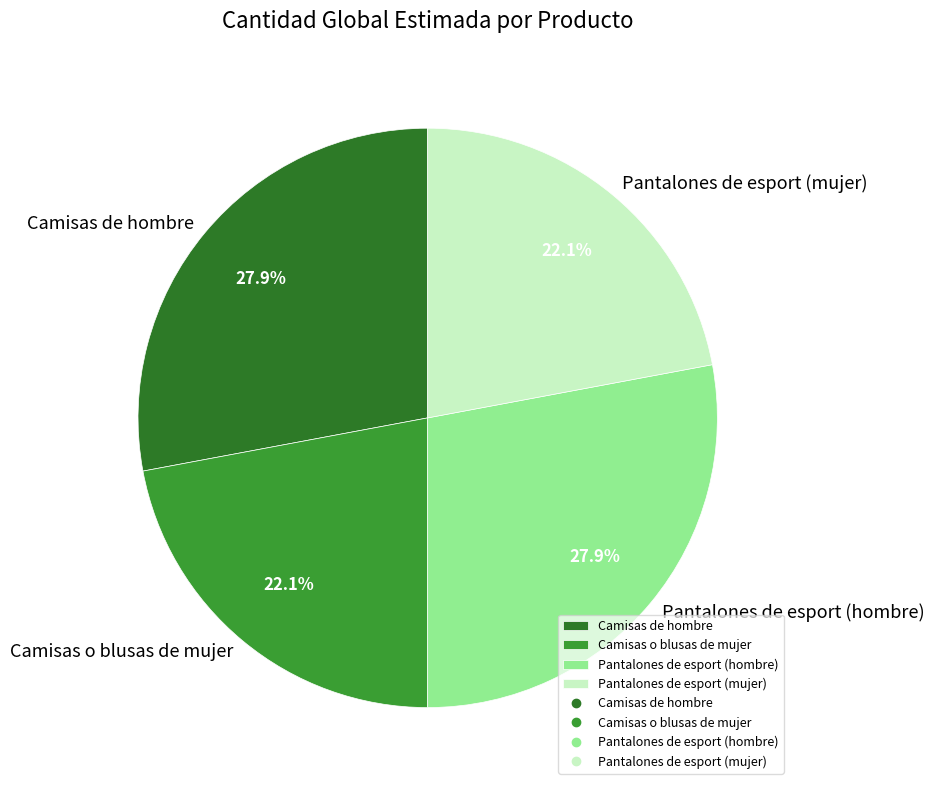

Does Camisas de hombre represent more than half of the total?

No